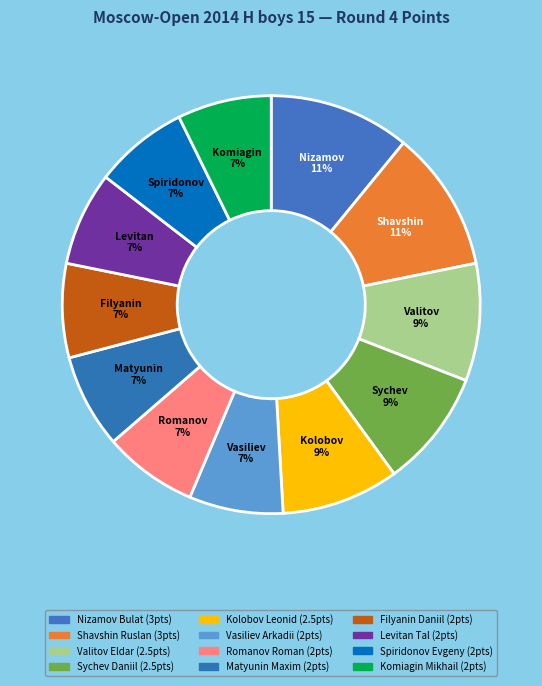

To the nearest percent, what is the difference between the largest and smallest slice percentages?

4%